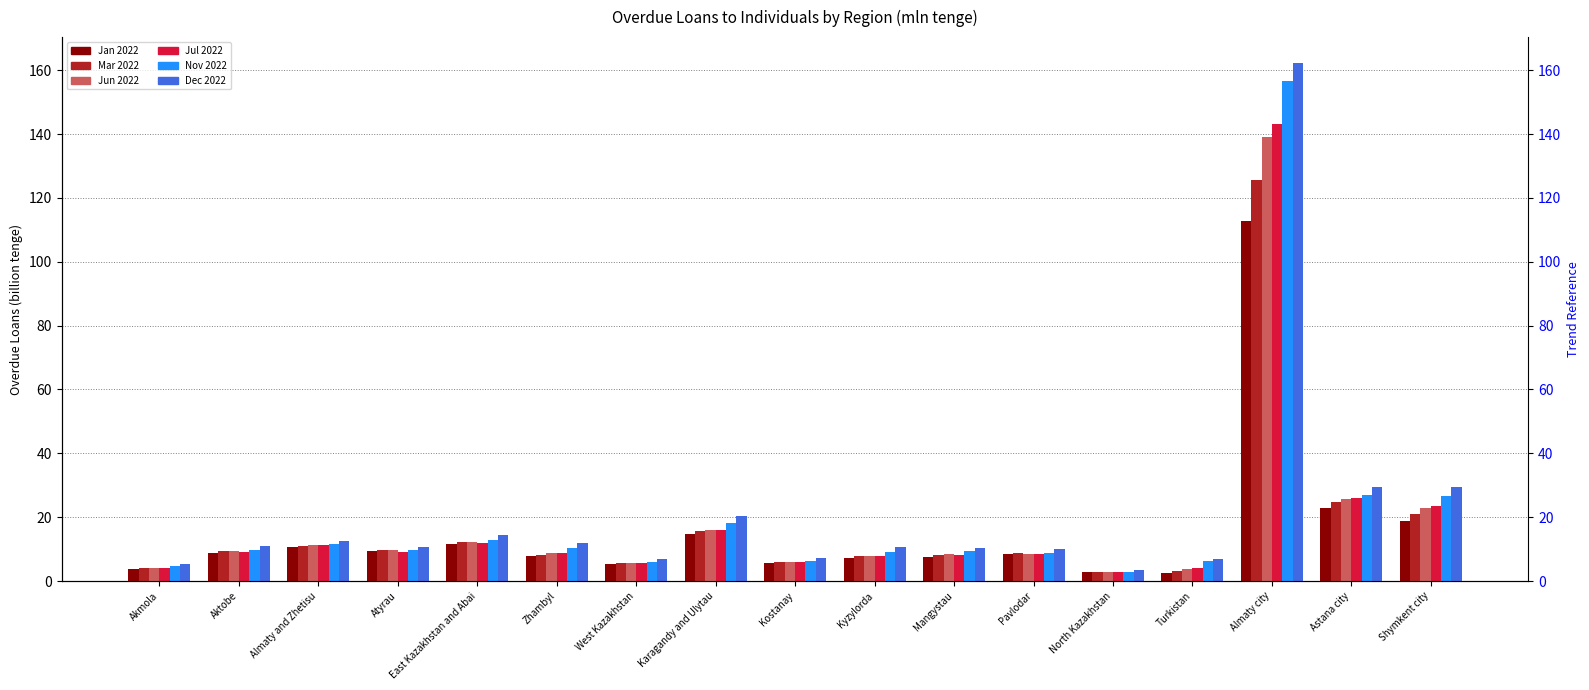

Which category has the lowest value in the Jun 2022 series?

North Kazakhstan